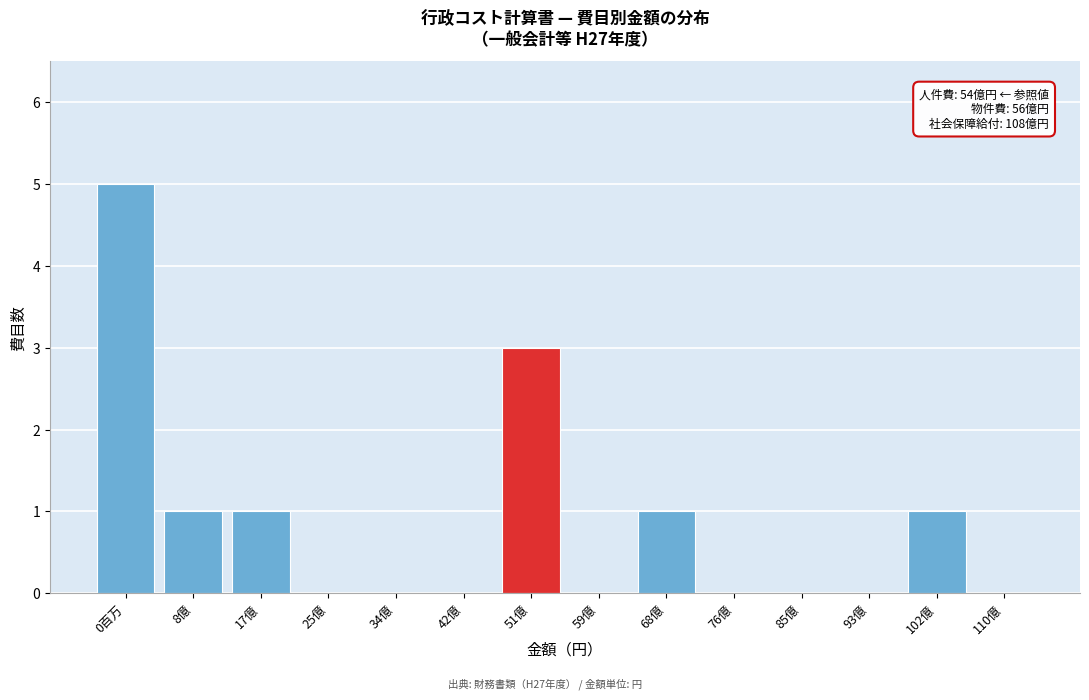

Reading left to right, transcribe all the data shown in this chart.

0百万=5	8億=1	17億=1	25億=0	34億=0	42億=0	51億=3	59億=0	68億=1	76億=0	85億=0	93億=0	102億=1	110億=0